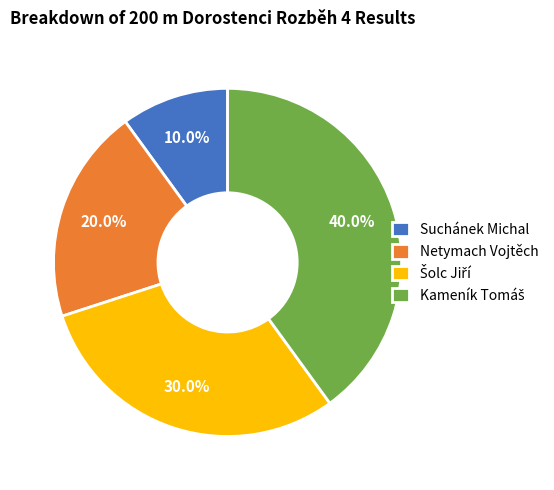

Which category has the smallest portion of the pie?

Suchánek Michal